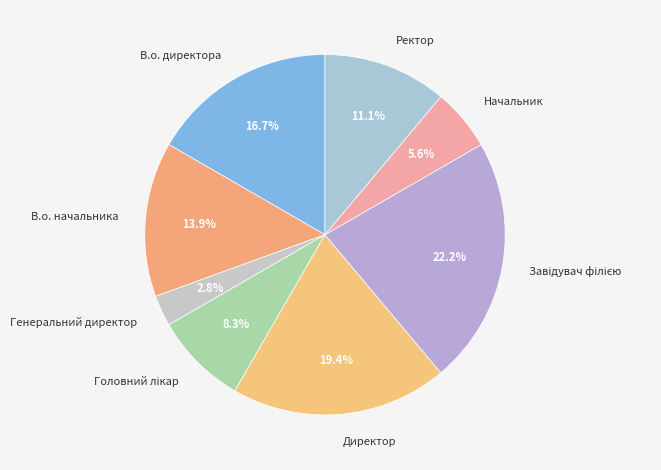

What portion of the pie excludes В.о. директора?

83.3%